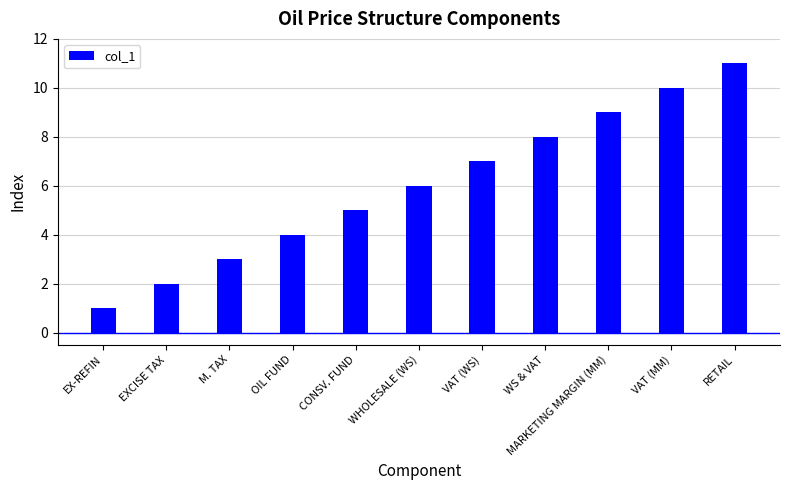

What is the label of the 7th bar from the right?

CONSV. FUND